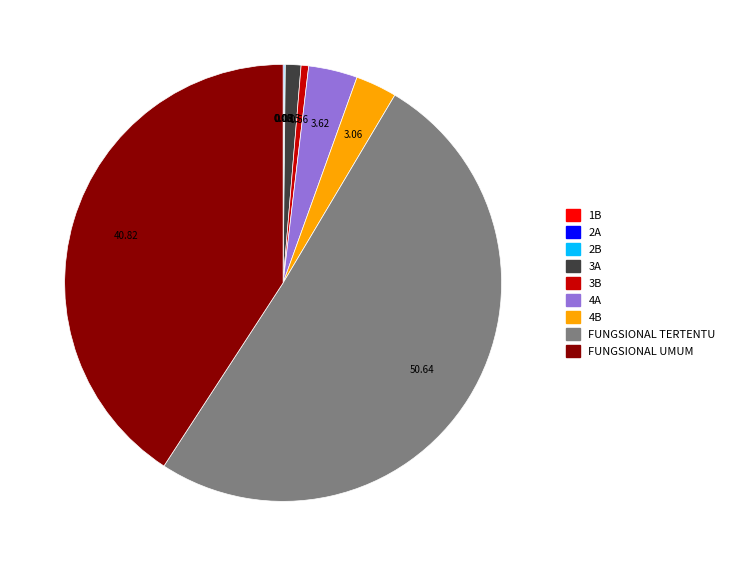

Combined, do 4A and FUNGSIONAL TERTENTU account for over 50%?

Yes